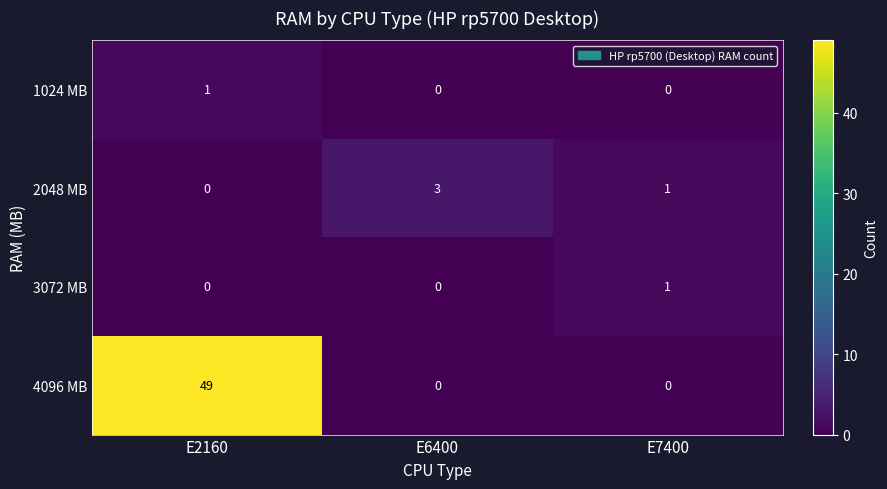

Which series has the largest total across all categories?

4096 MB